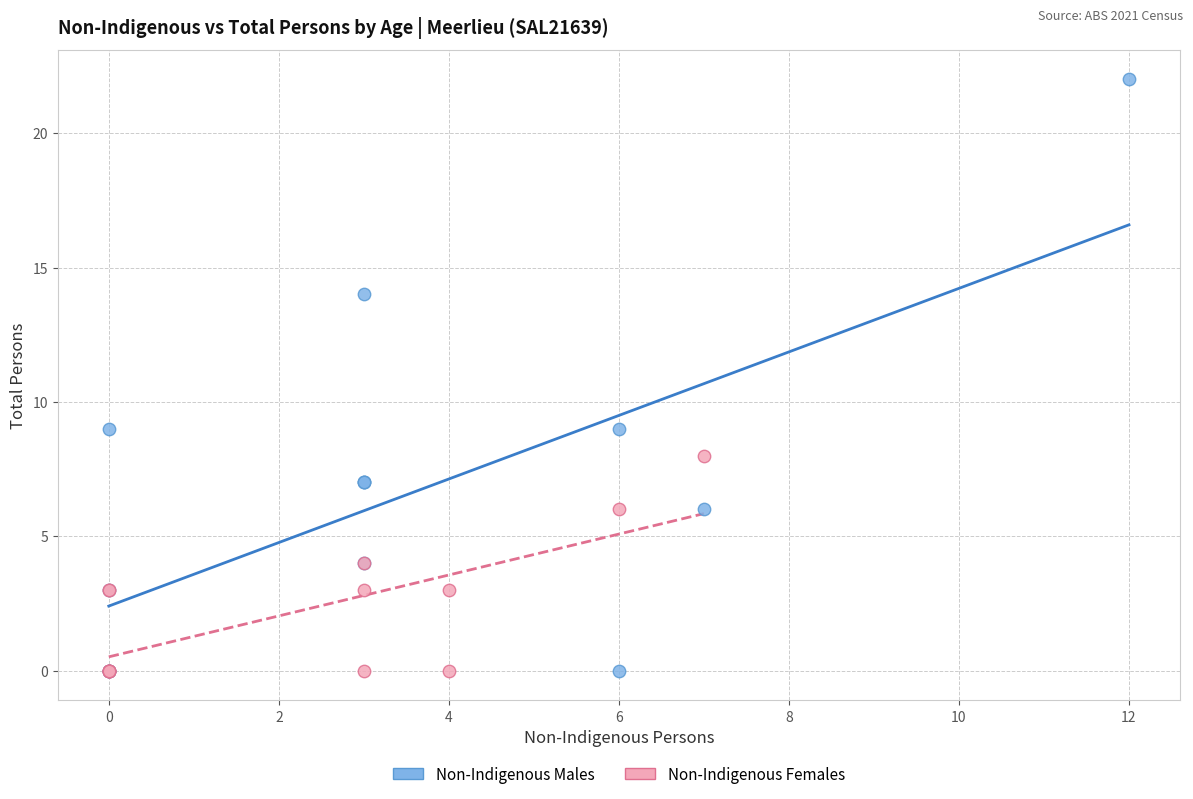

Which series contains the highest Y value?

Non-Indigenous Males